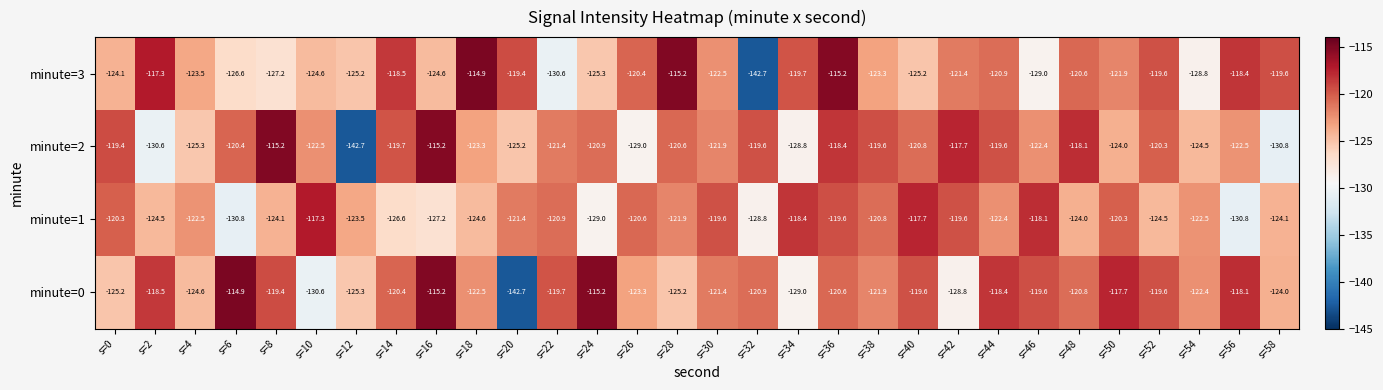

Is it true that minute=0 equals -120.4 at s=14?

True